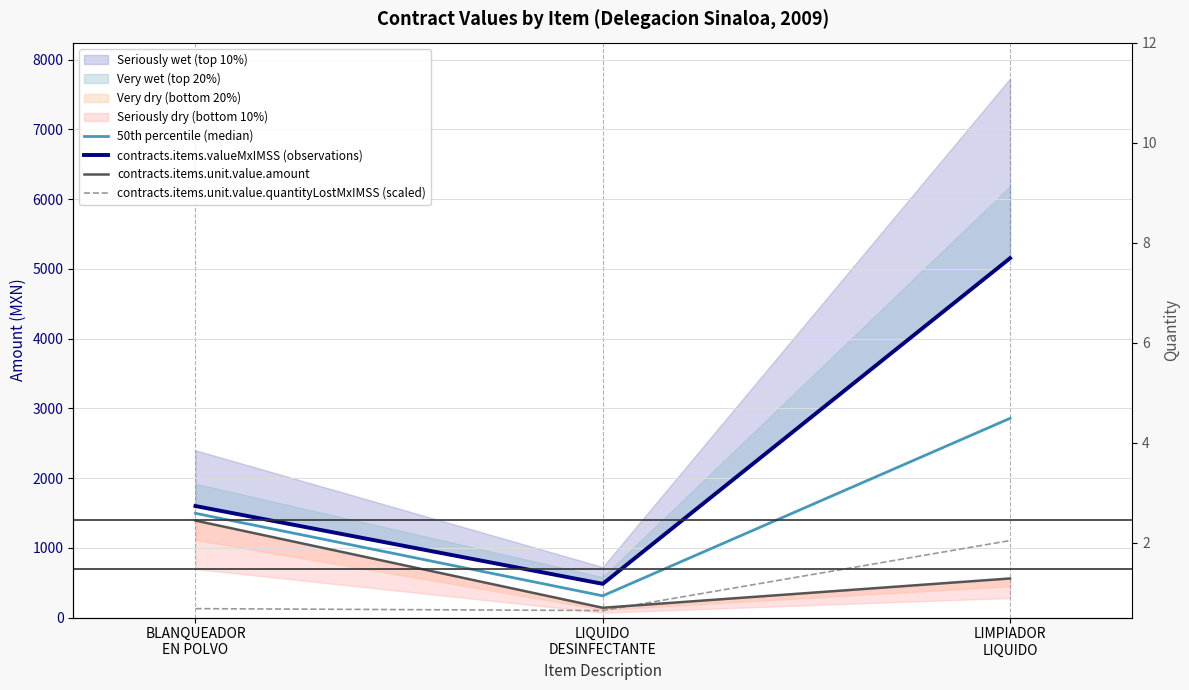

True or false: contracts.items.unit.value.amount has a value of 1390.0 at BLANQUEADOR
EN POLVO.

True